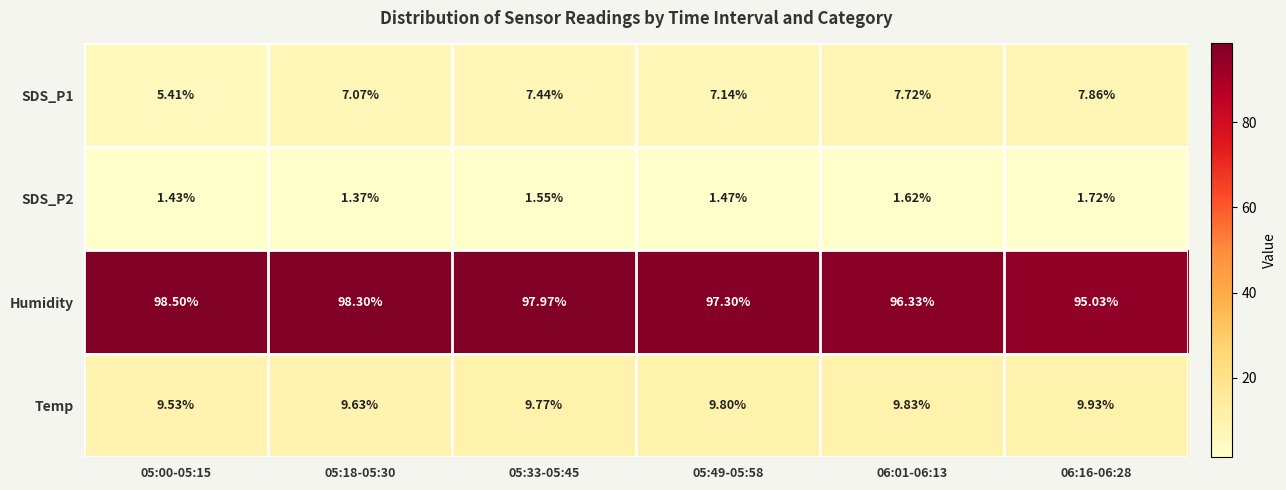

Is the value of Humidity at 06:01-06:13 greater than the value of SDS_P2 at 06:01-06:13?

Yes